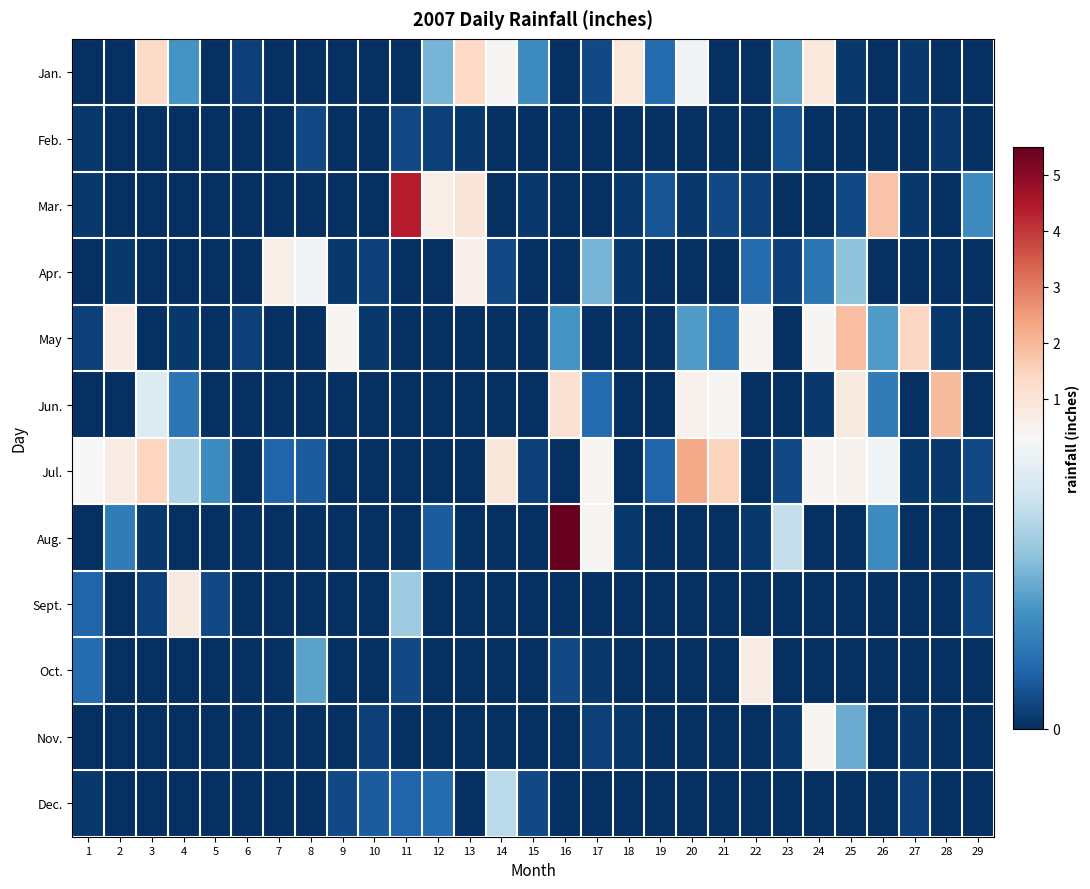

What is the total value across all series at 11?

4.7